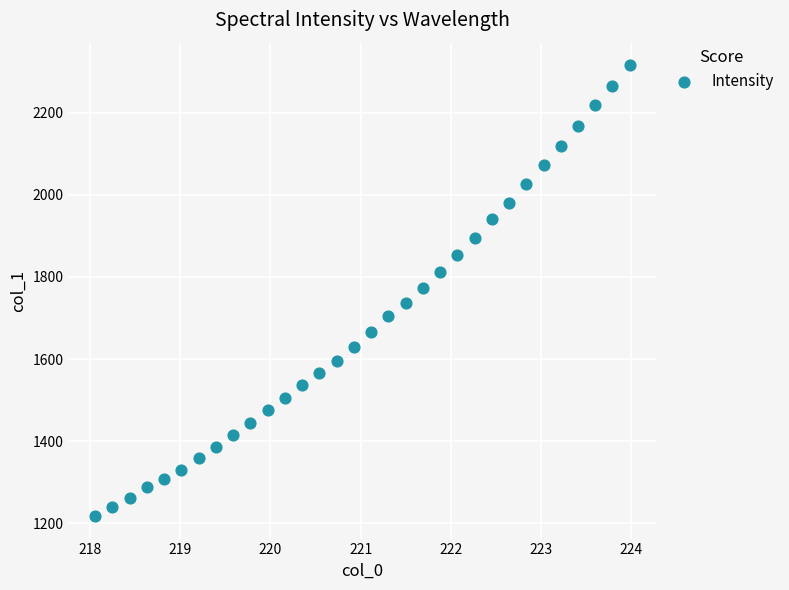

What is the range of X values (max minus min)?

5.9